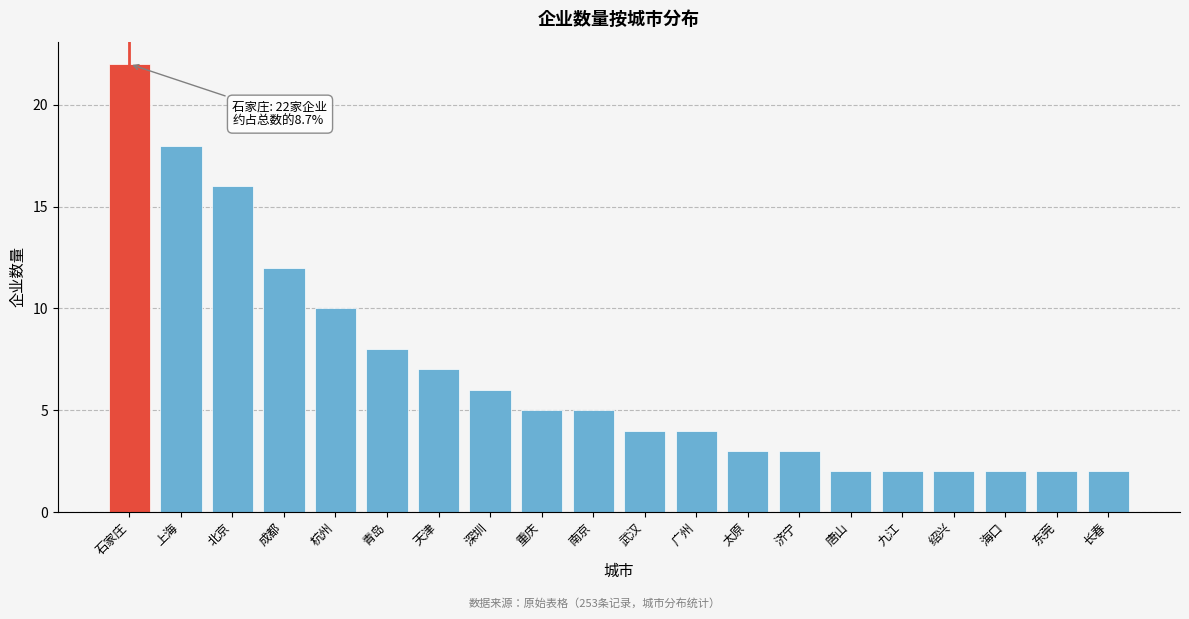

Reading right to left, list all the values displayed in this chart.

长春=2	东莞=2	海口=2	绍兴=2	九江=2	唐山=2	济宁=3	太原=3	广州=4	武汉=4	南京=5	重庆=5	深圳=6	天津=7	青岛=8	杭州=10	成都=12	北京=16	上海=18	石家庄=22